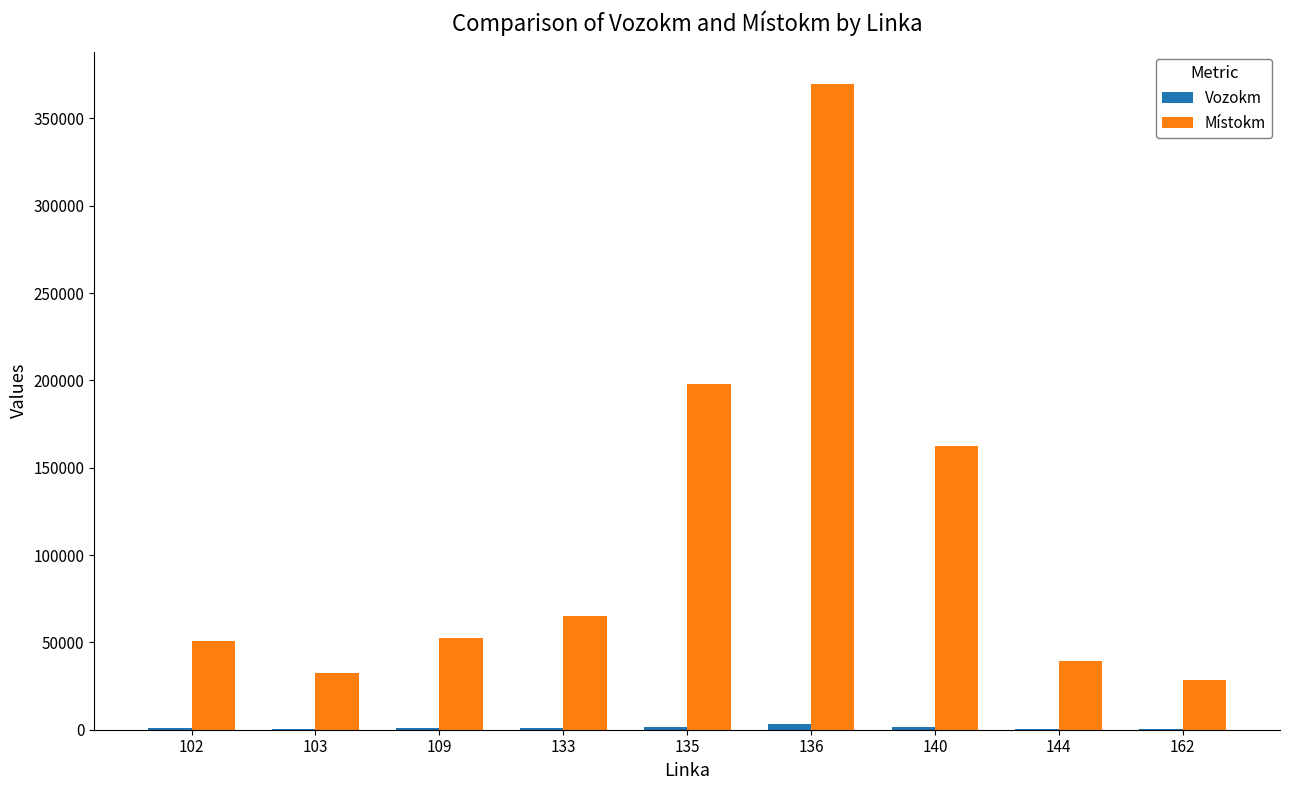

The value of Místokm at 140 is 267436.9. True or false?

False